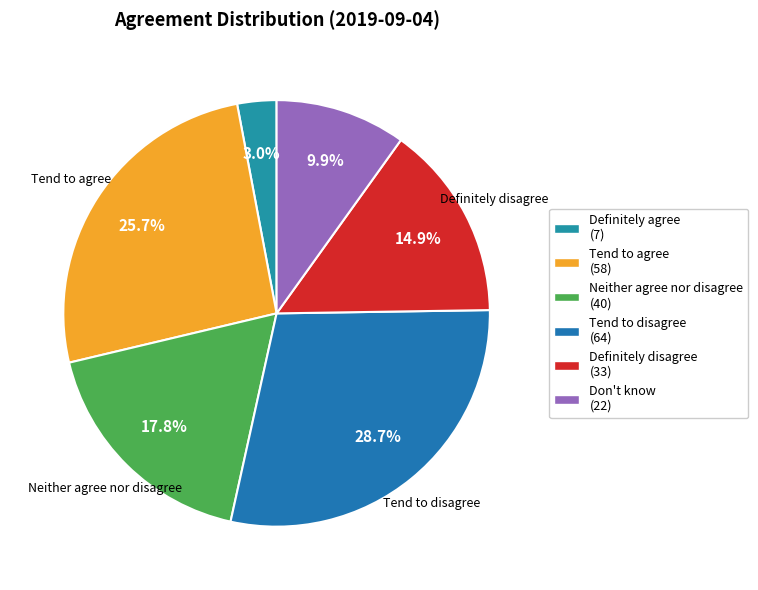

Count the number of slices in the pie.

6